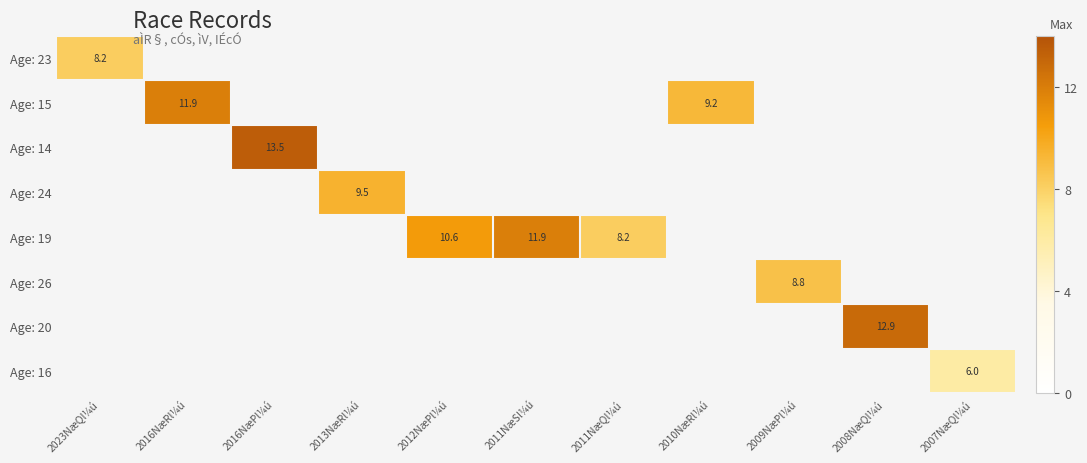

True or false: Age: 14 has a value of 13.5 at 2016NæPl¼ú.

True